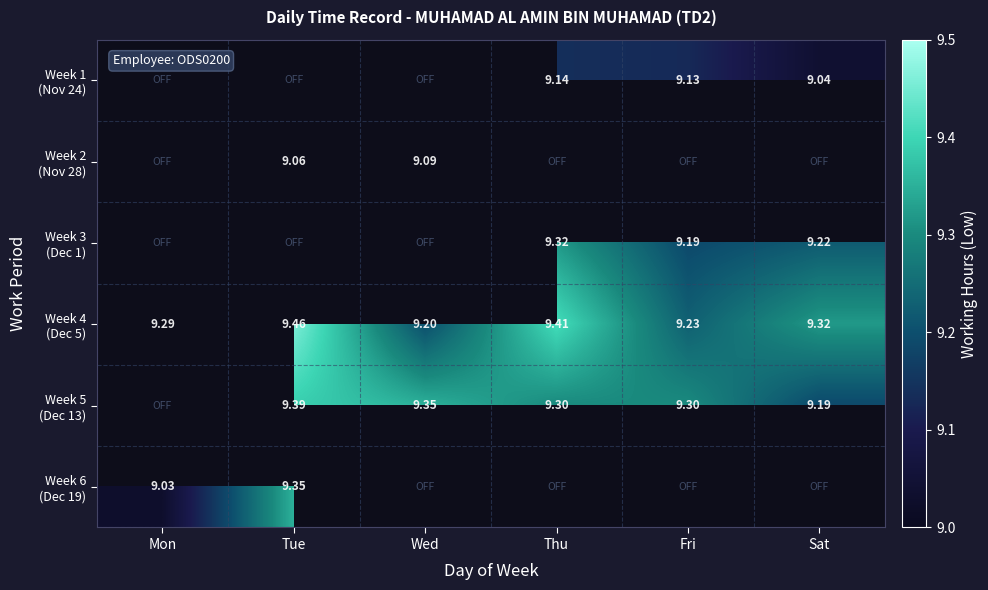

Which series has the largest total across all categories?

Week 4 (Dec 5)